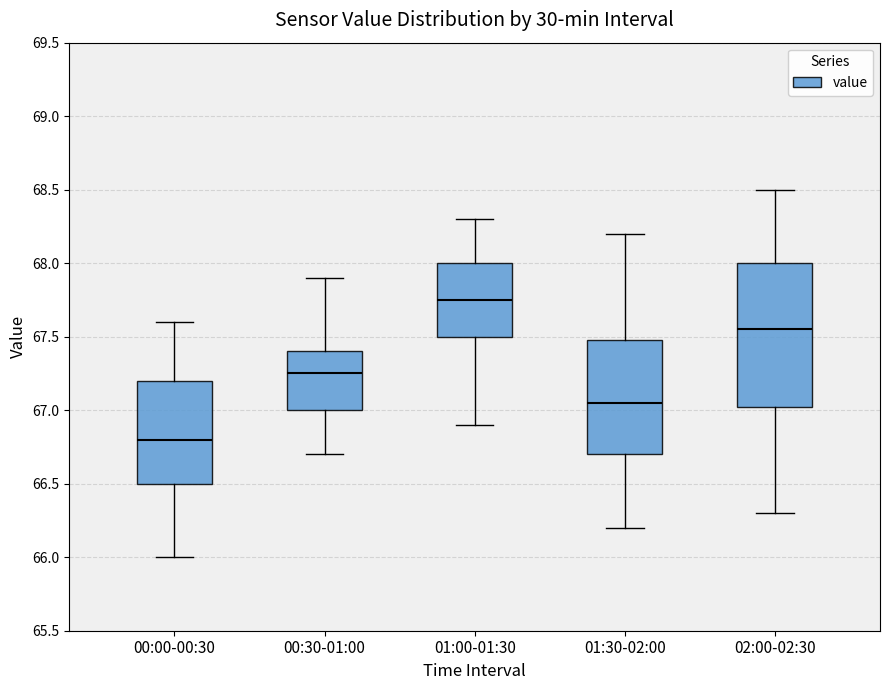

Which box has the lowest median line?

00:00-00:30